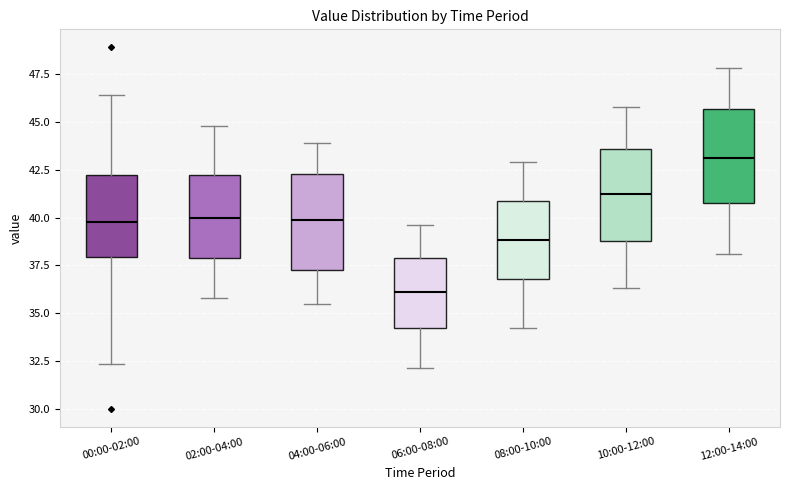

Reading left to right, read every box against the y-axis: the position of its median line, the range the box covers, and the ends of its whiskers. The values are not printed on the chart, so give them approximately, as read against the axis.

00:00-02:00: median 39.5, box 38.0 to 42.0, whiskers 32.5 to 46.5
02:00-04:00: median 40.0, box 38.0 to 42.0, whiskers 36.0 to 45.0
04:00-06:00: median 40.0, box 37.5 to 42.5, whiskers 35.5 to 44.0
06:00-08:00: median 36.0, box 34.0 to 38.0, whiskers 32.0 to 39.5
08:00-10:00: median 39.0, box 37.0 to 41.0, whiskers 34.0 to 43.0
10:00-12:00: median 41.5, box 39.0 to 43.5, whiskers 36.5 to 46.0
12:00-14:00: median 43.0, box 41.0 to 45.5, whiskers 38.0 to 48.0